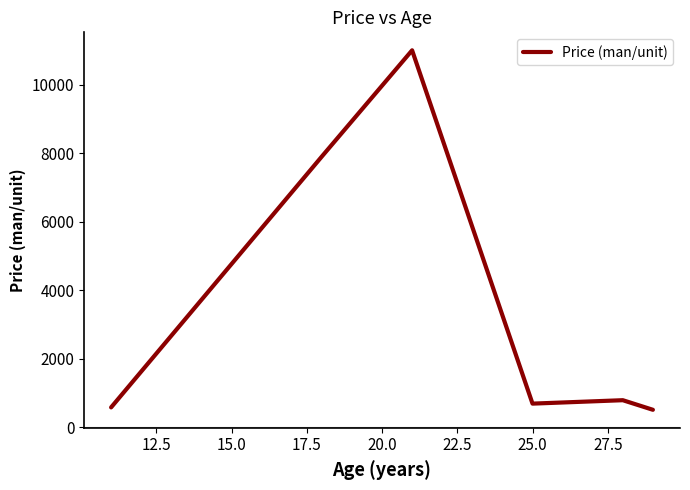

What is the smallest value displayed?

510